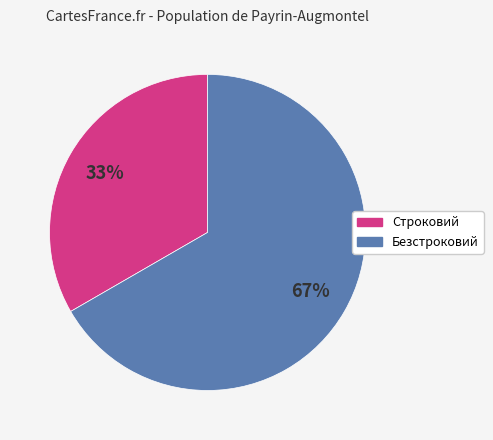

The Безстроковий slice represents 80% of the pie. True or false?

False